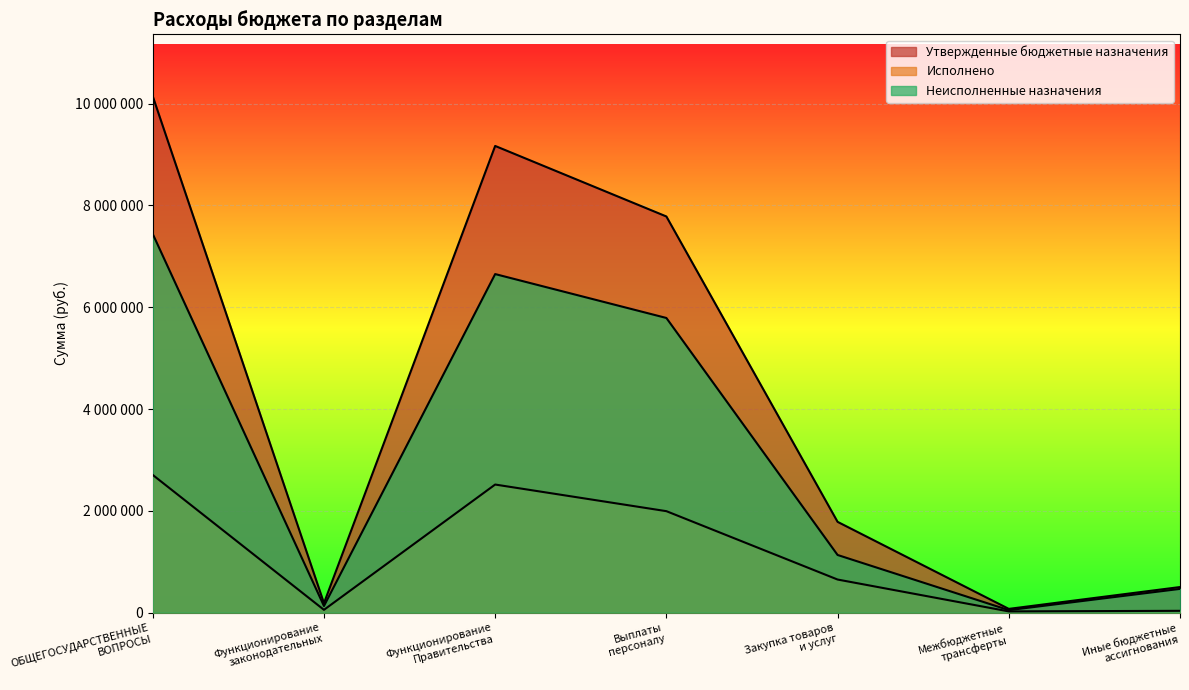

True or false: Неисполненные назначения and Утвержденные бюджетные назначения intersect in this chart.

False